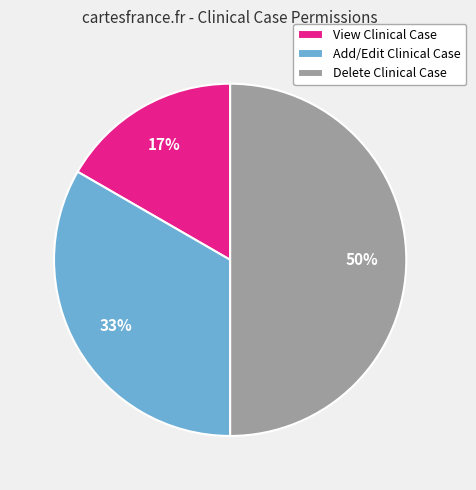

What is the smallest slice in the pie chart?

View Clinical Case